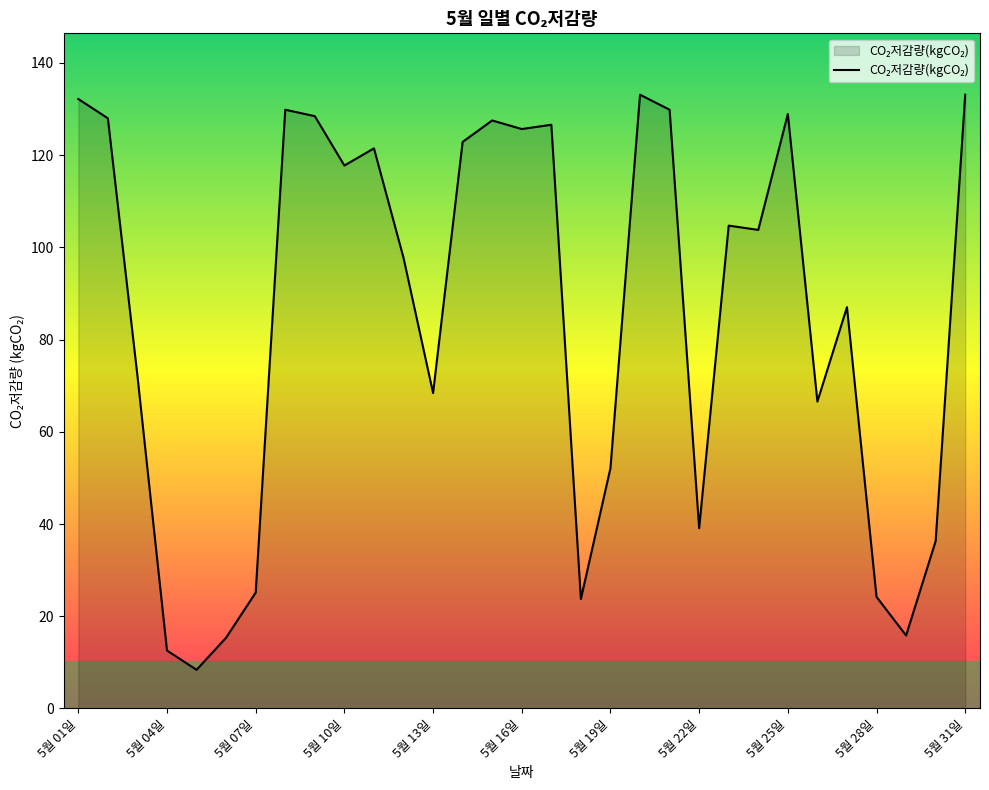

How many values exceed 103?

16